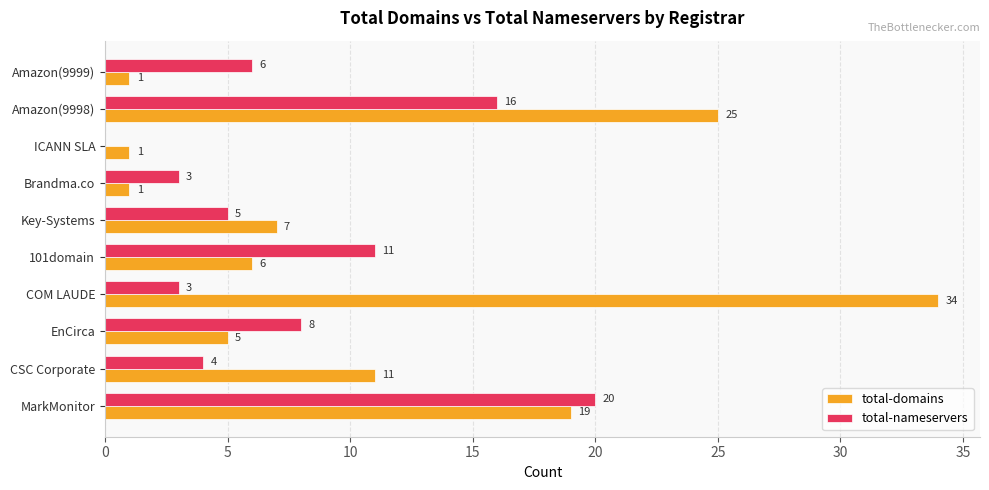

At which label is total-domains closest to 17?

MarkMonitor